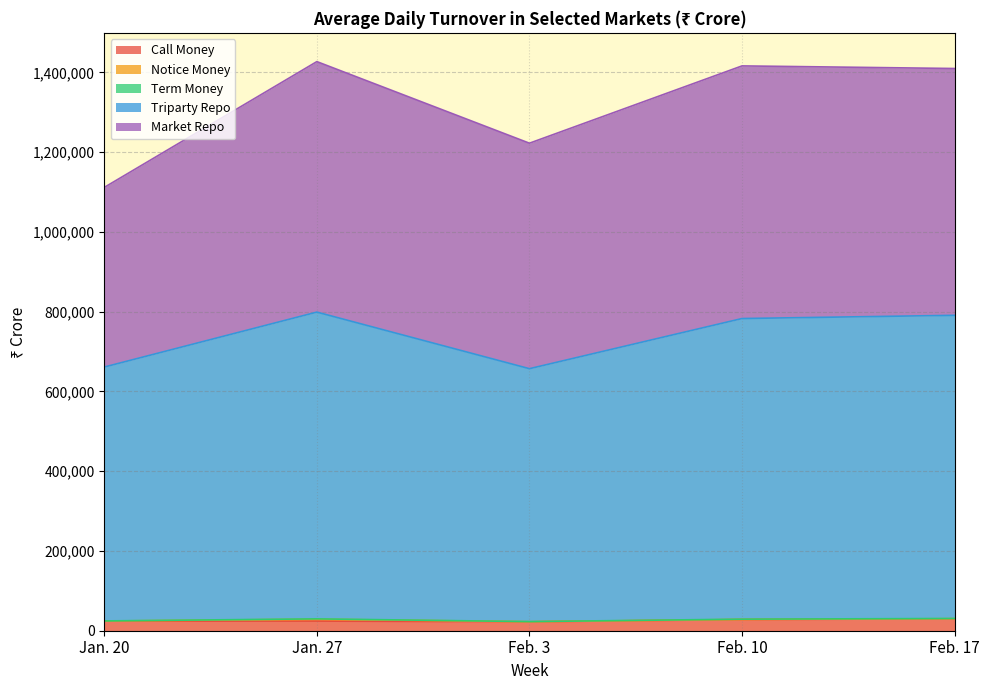

The Term Money series shows 720 at Feb. 10. True or false?

True